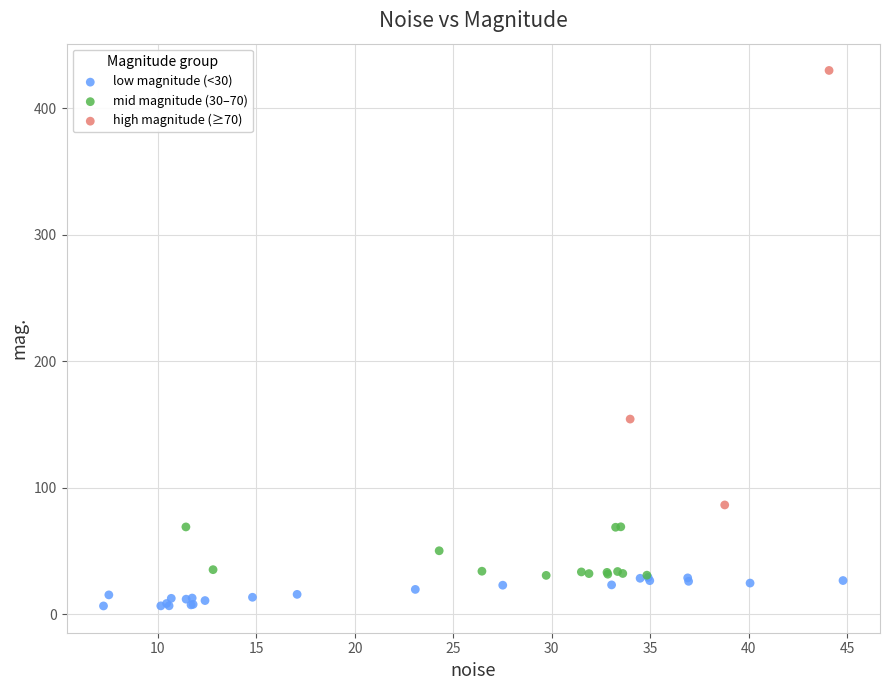

Which series has the widest spread of Y values?

high magnitude (≥70)